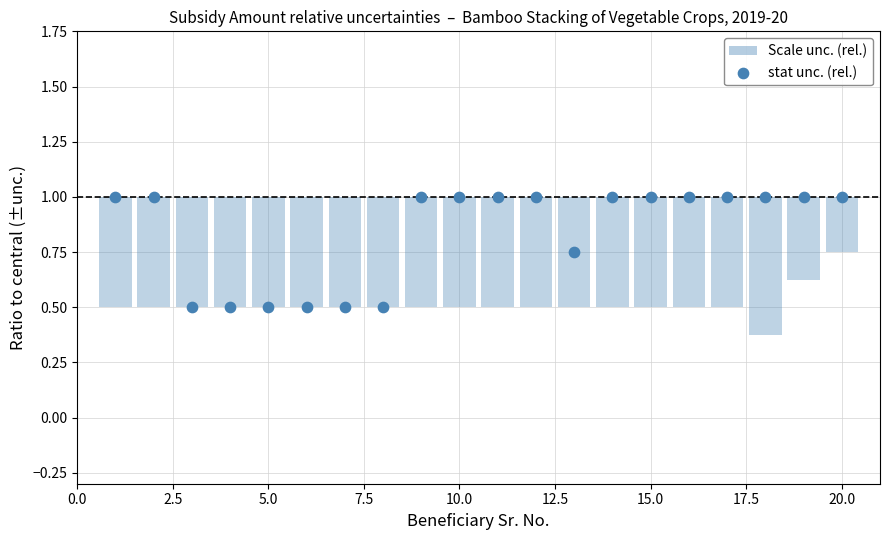

What is the range of Y values (max minus min)?

0.5